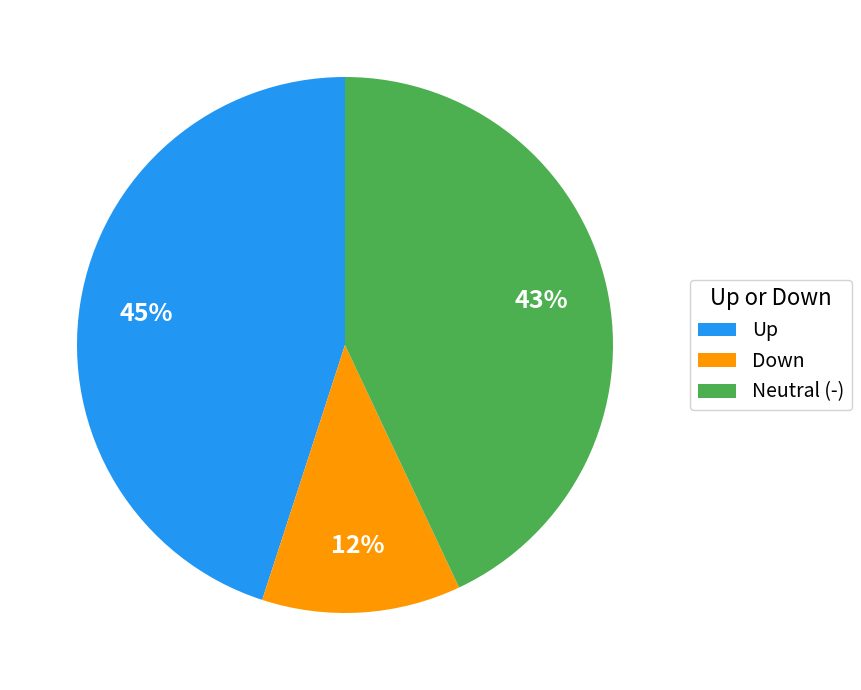

To the nearest percent, what is the average slice percentage?

33%